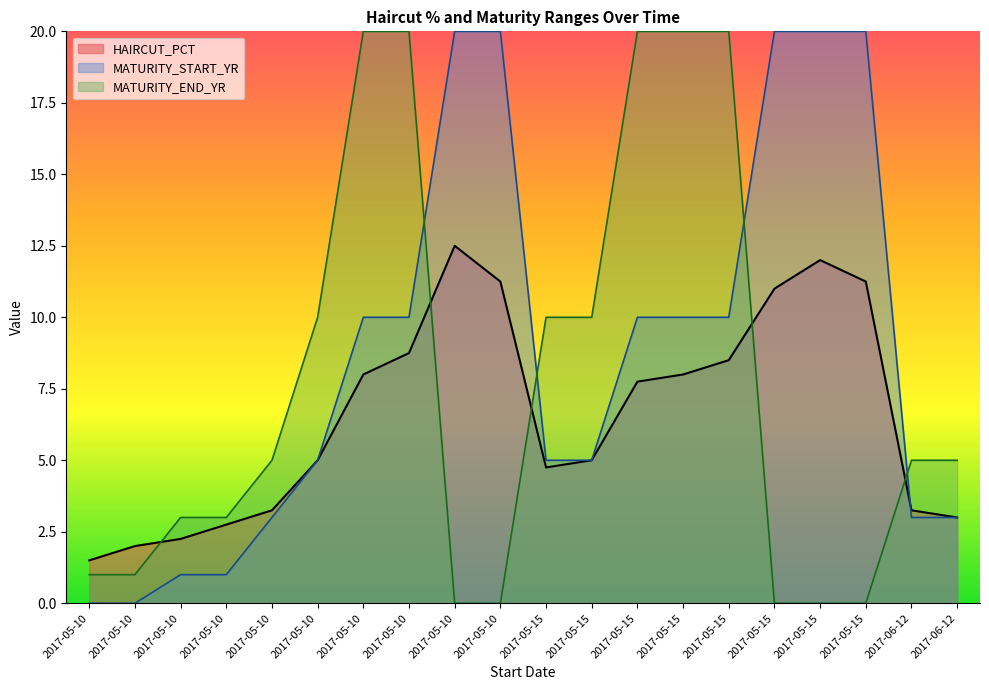

Where does the HAIRCUT_PCT series first go above 7?

2017-05-10